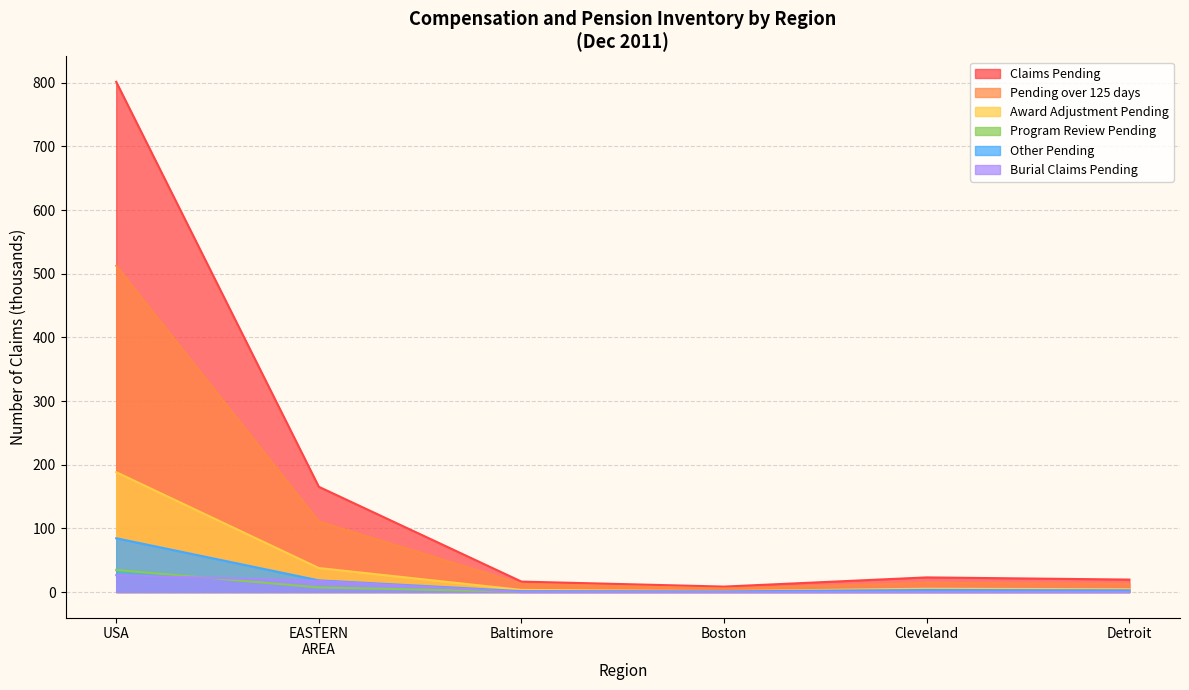

Which series has the largest total across all categories?

Claims Pending